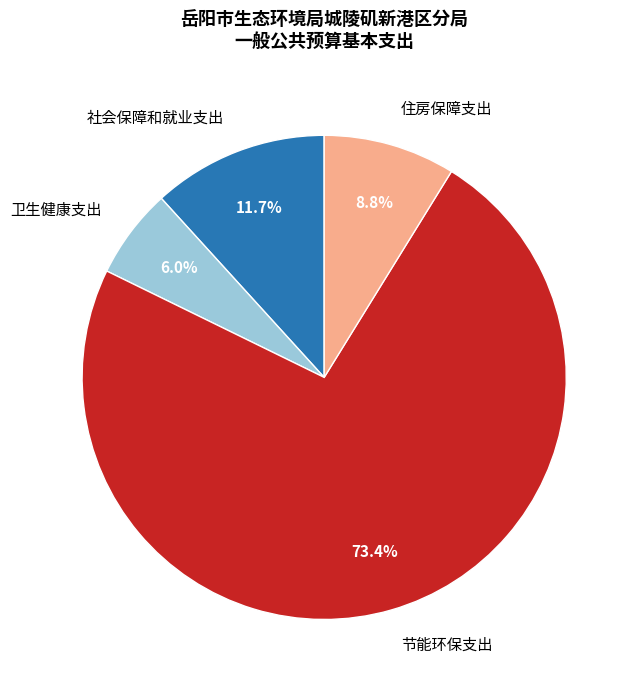

Do 社会保障和就业支出 and 住房保障支出 together represent more than half of the pie?

No